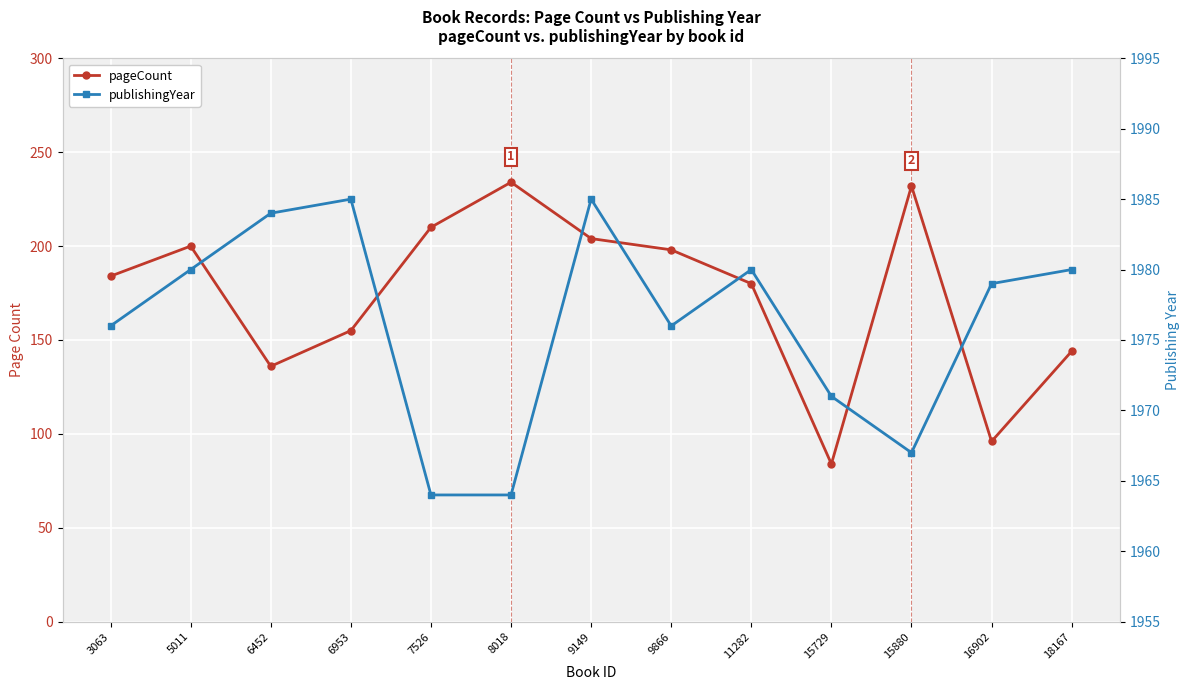

What is the value of the pageCount point at the 12th from the left?

96